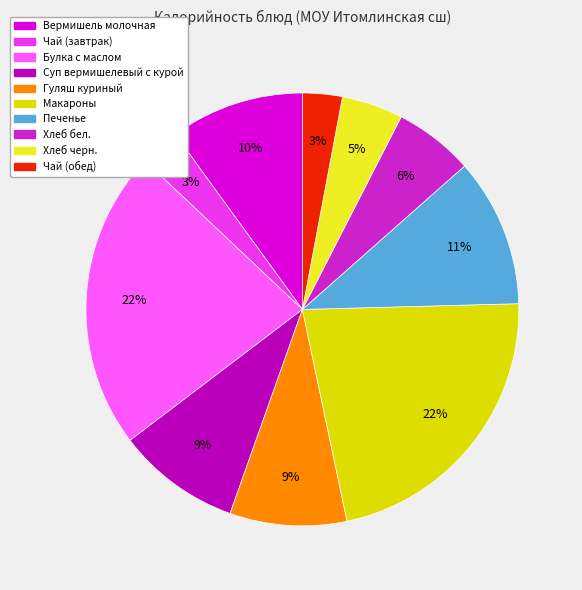

Which has a higher value, Суп вермишелевый с курой or Булка с маслом?

Булка с маслом